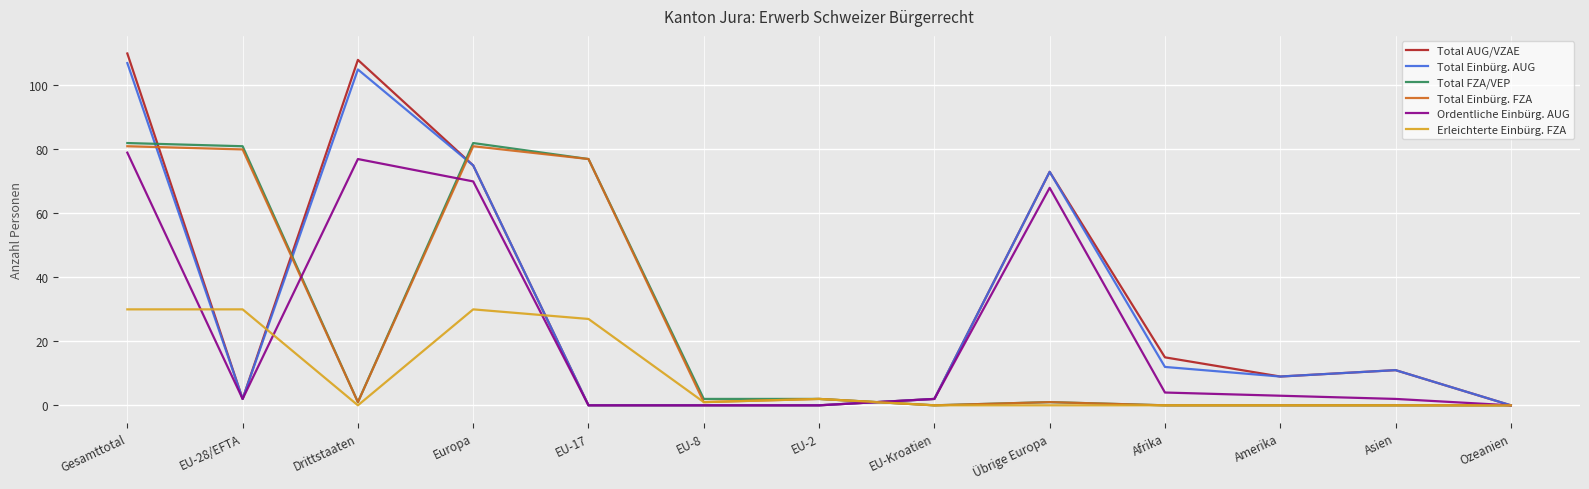

The Total Einbürg. AUG series shows 0 at EU-8. True or false?

True